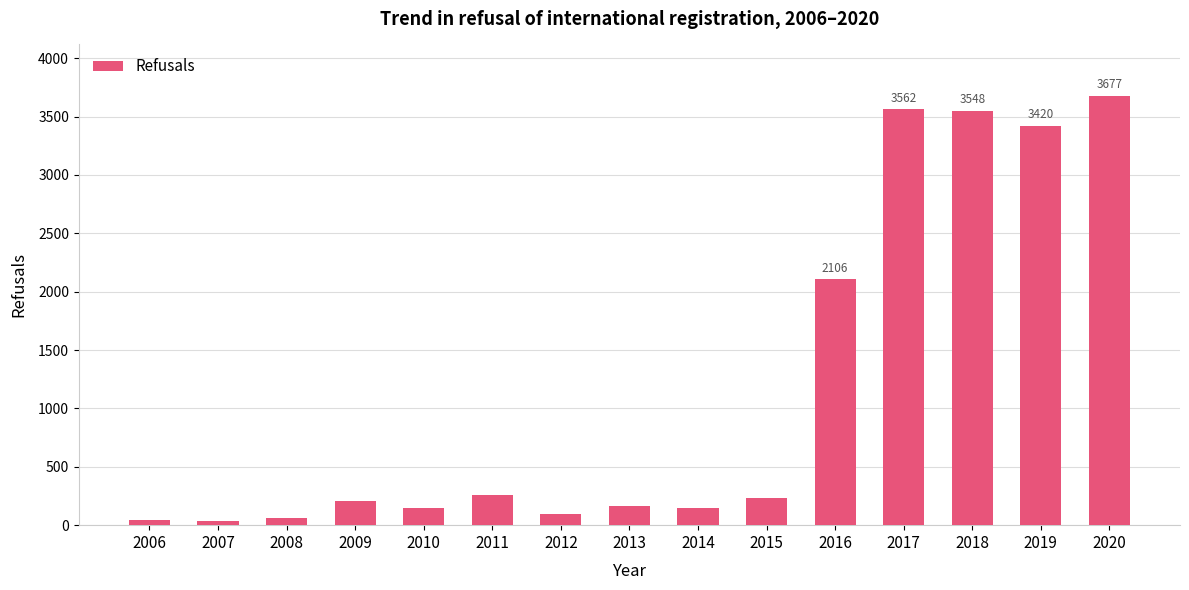

What is the average value?

1180